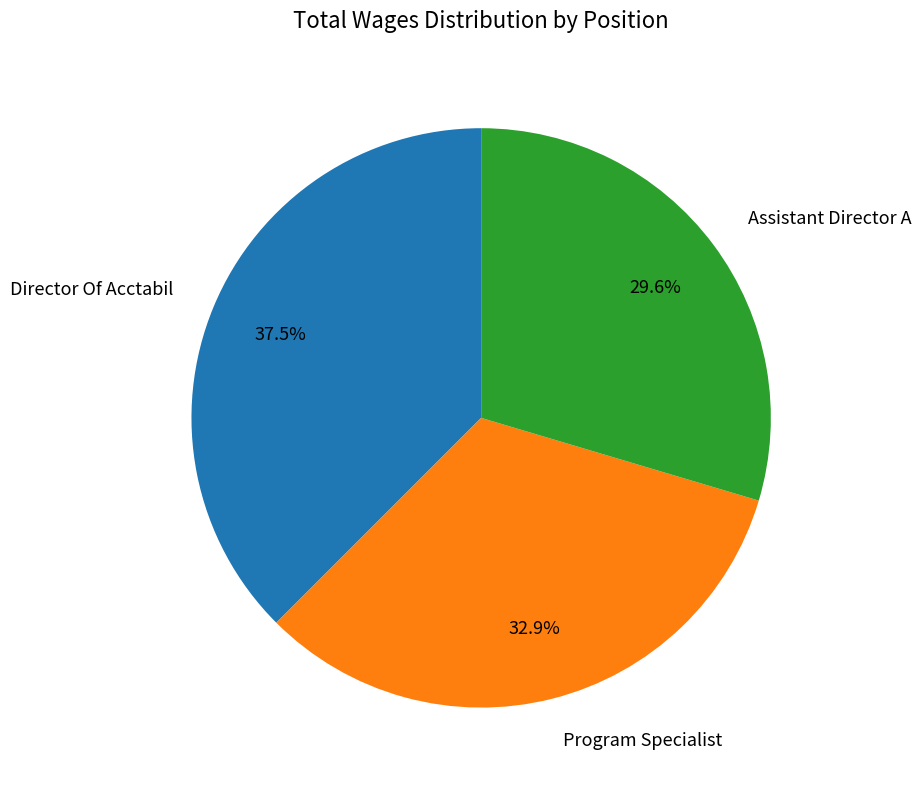

How many slices are in this pie chart?

3